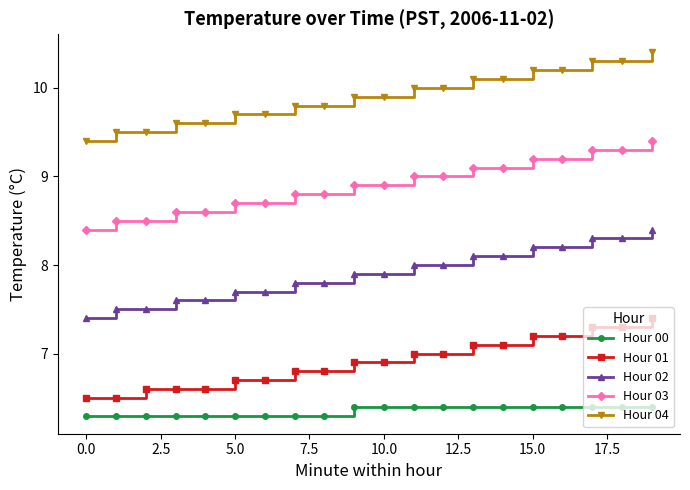

What is the minimum value shown in the chart?

6.3